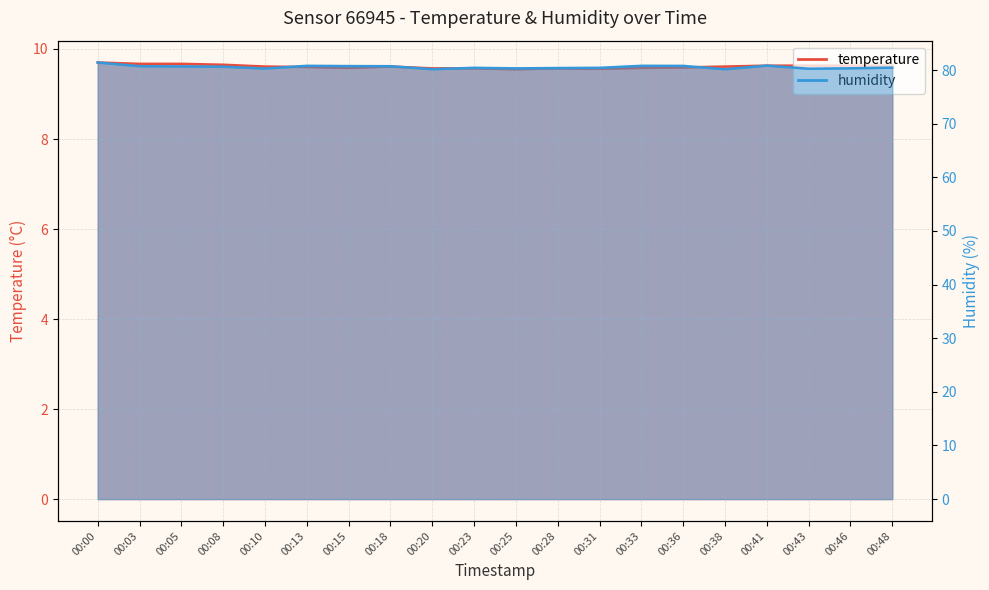

Is the value of temperature at 00:46 greater than the value of humidity at 00:15?

No